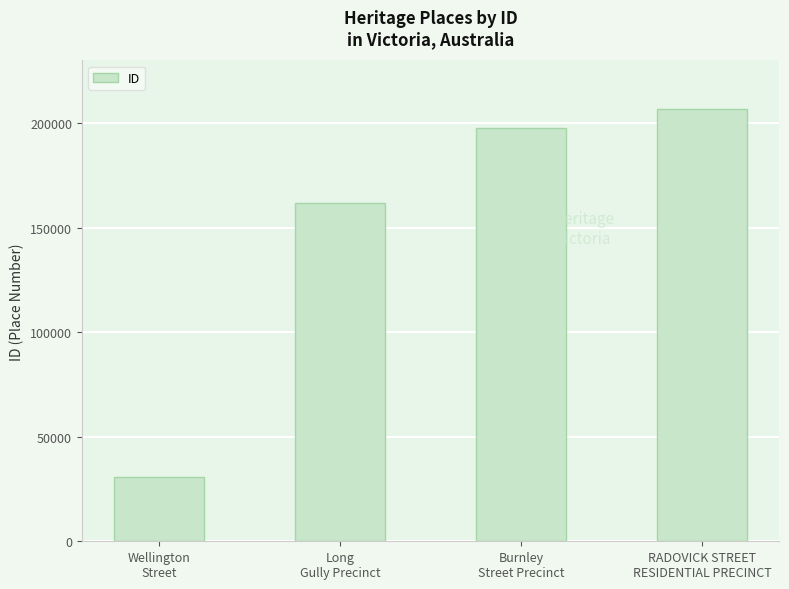

How many distinct data groups are displayed?

1